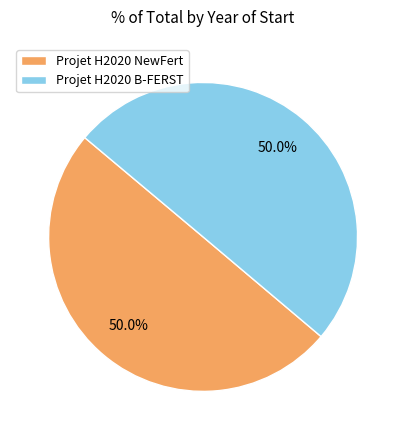

How many segments does this pie chart have?

2